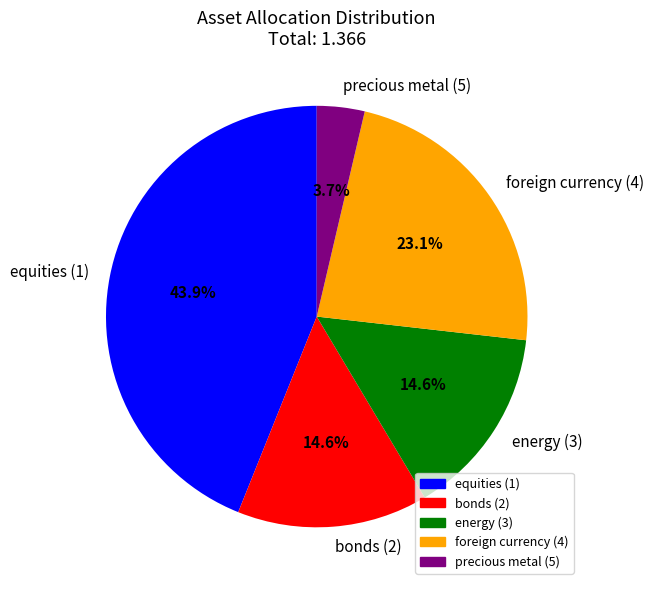

What percentage is NOT represented by equities (1)?

56.1%